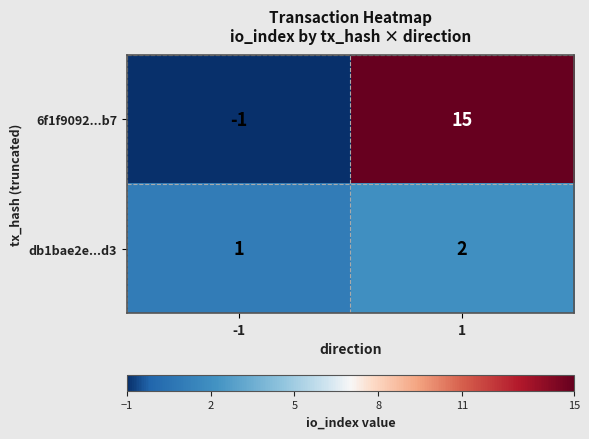

Rank the series by their maximum value, from highest to lowest.

6f1f9092...b7, db1bae2e...d3